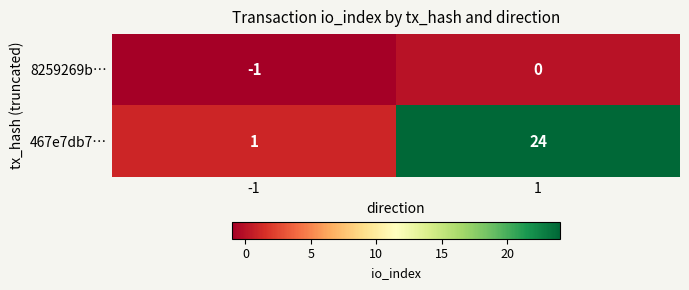

Which series has the largest total across all categories?

467e7db7…